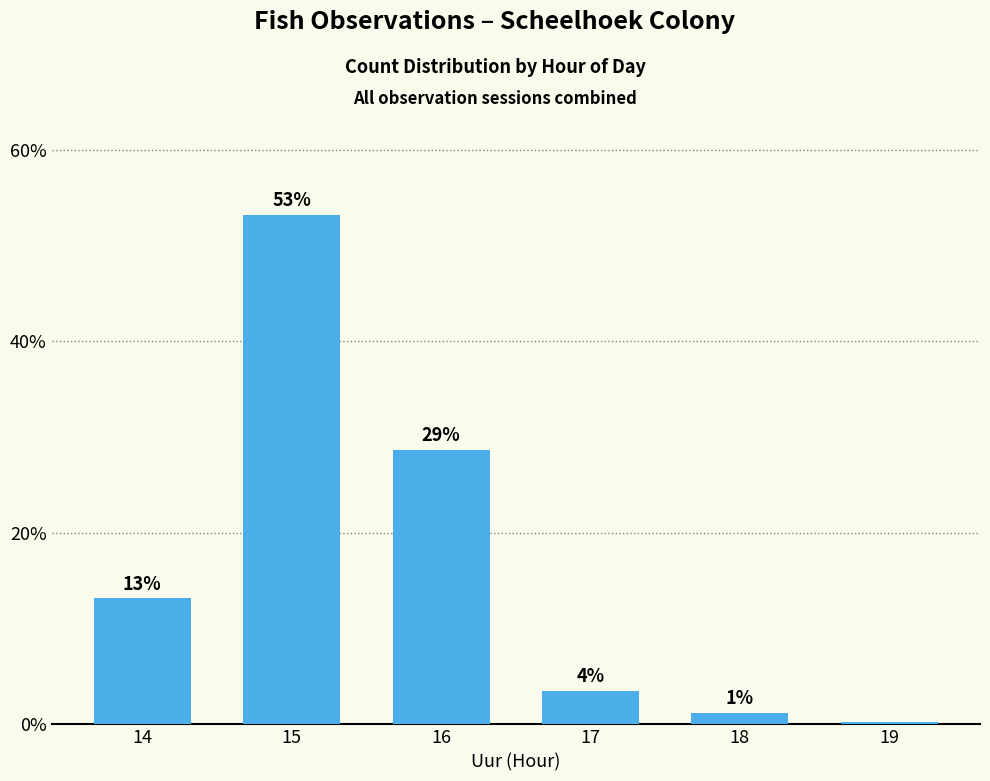

Does the chart contain any negative values?

No